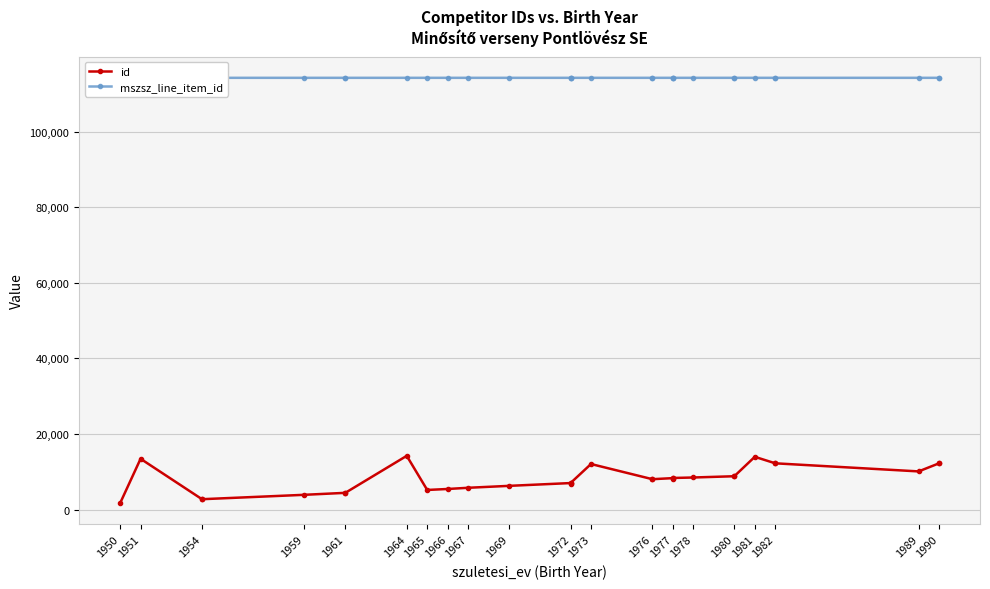

Reading right to left, transcribe all the data shown in this chart.

id: 12234	12234	10094	12235	12235	13954	8817	8817	8484	8357	8133	8317	8035	8035	12048	7011	6838	7011	6273	5764	5445	5188	14213	4425	4425	3905	2742	2742	13432	1677
mszsz_line_item_id: 114202	114201	114201	114202	114201	114202	114202	114201	114202	114202	114202	114201	114202	114201	114202	114202	114202	114201	114202	114202	114201	114202	114202	114202	114201	114202	114202	114201	114202	114202